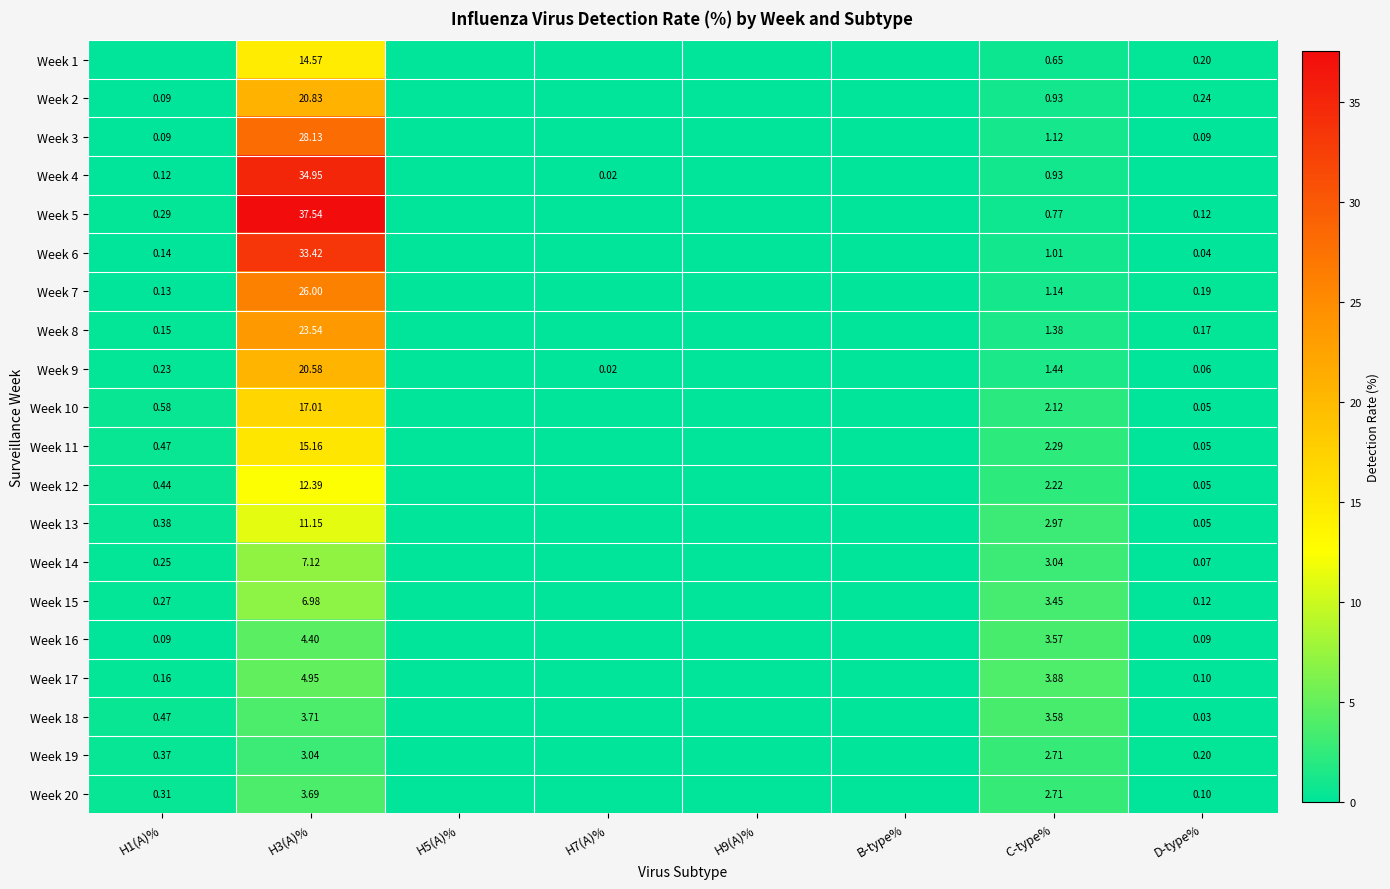

Is the value of Week 9 at H1(A)% greater than the value of Week 6 at H1(A)%?

Yes